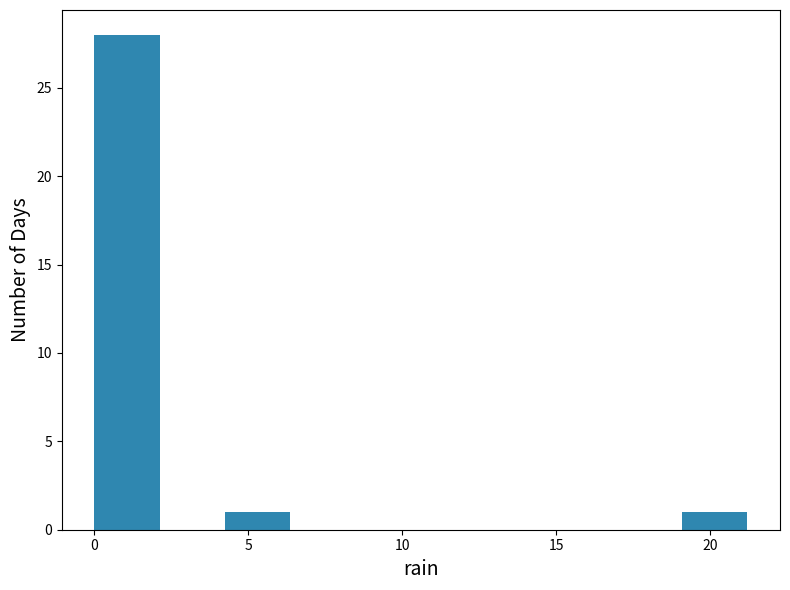

Which range on the x-axis has the tallest bar?

0.0 to 2.0